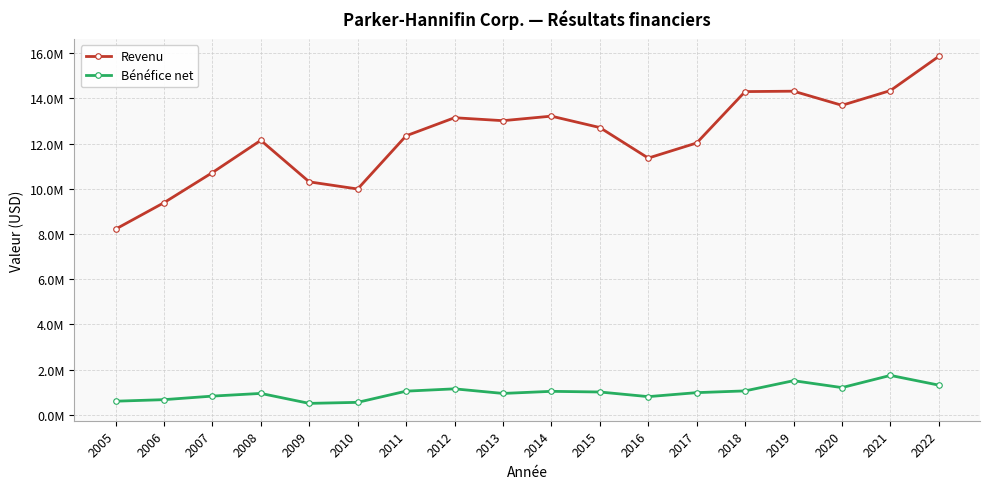

At which category does Revenu reach its first local valley?

2010